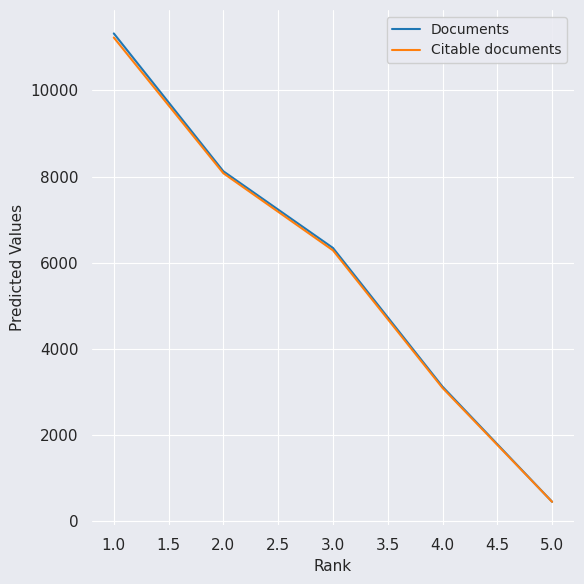

List the labels in order of Citable documents value, largest first.

1.0, 2.0, 3.0, 4.0, 5.0